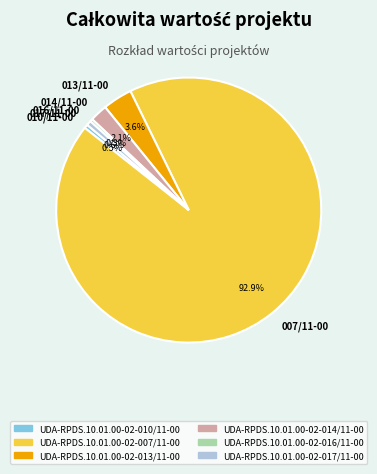

What percentage do 010/11-00 and 016/11-00 together represent?

0.8%